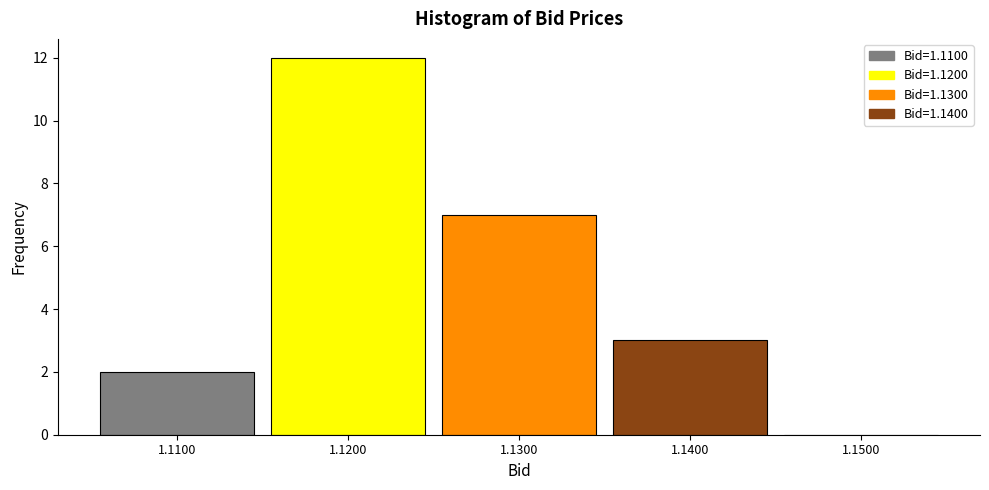

Over which range of the x-axis is the bar tallest?

1.115 to 1.125